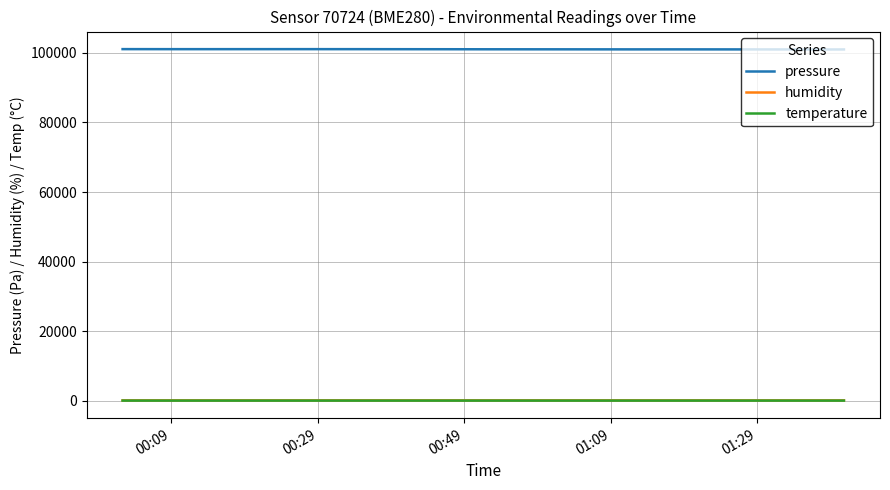

Which series has the largest total across all categories?

pressure